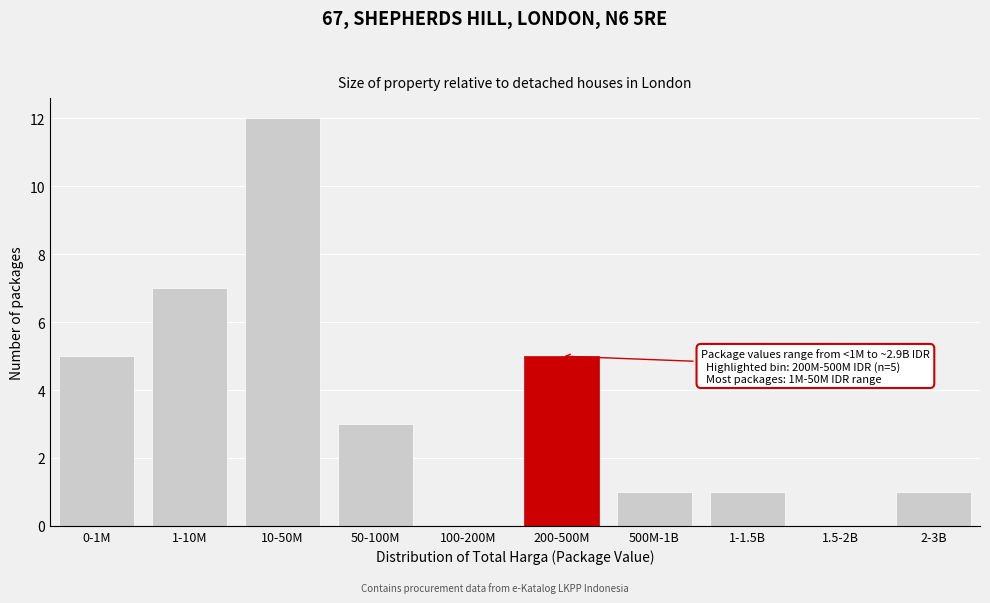

Reading left to right, what are all the values shown in this chart?

0-1M=5	1-10M=7	10-50M=12	50-100M=3	100-200M=0	200-500M=5	500M-1B=1	1-1.5B=1	1.5-2B=0	2-3B=1